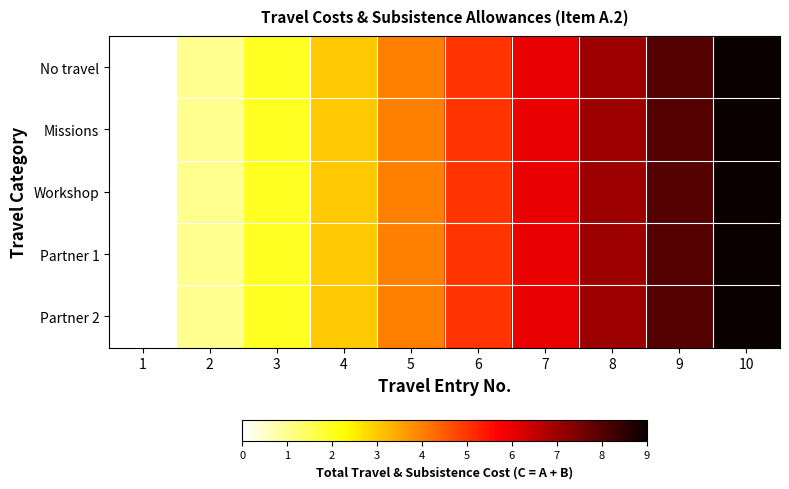

At how many categories does at least one series exceed 8?

1